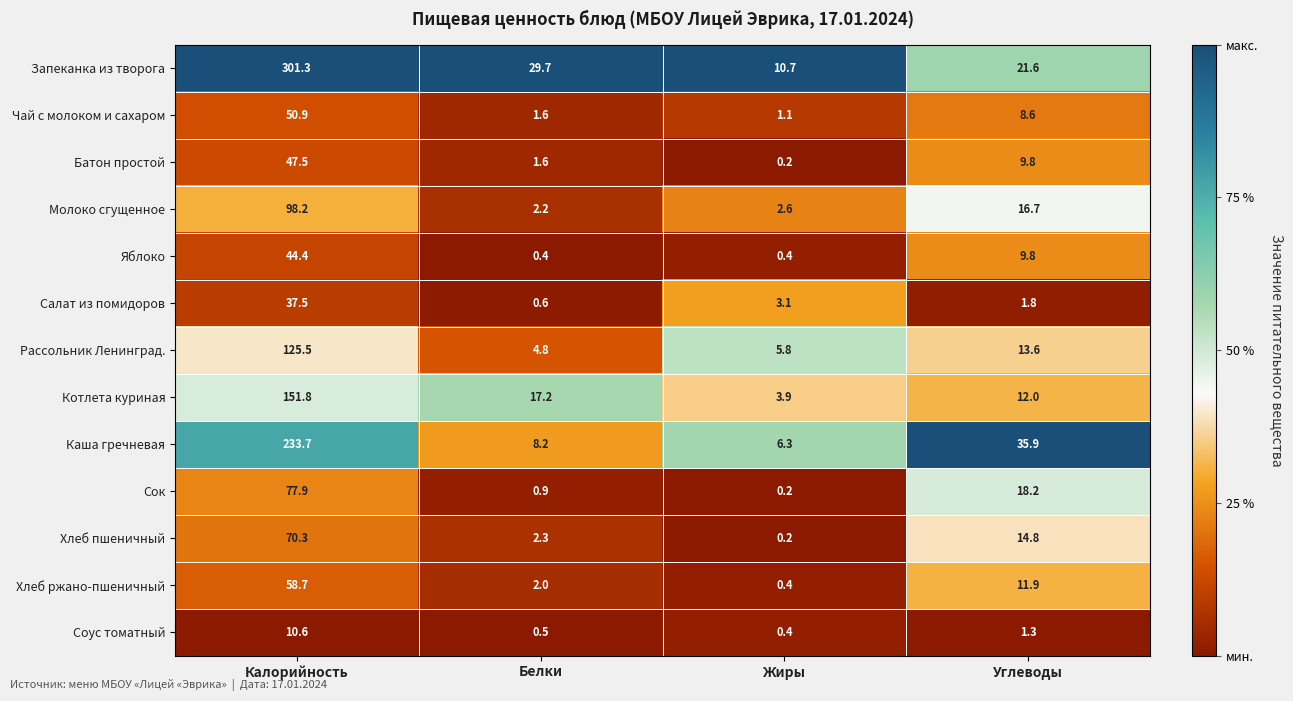

How many data points does each series have?

4